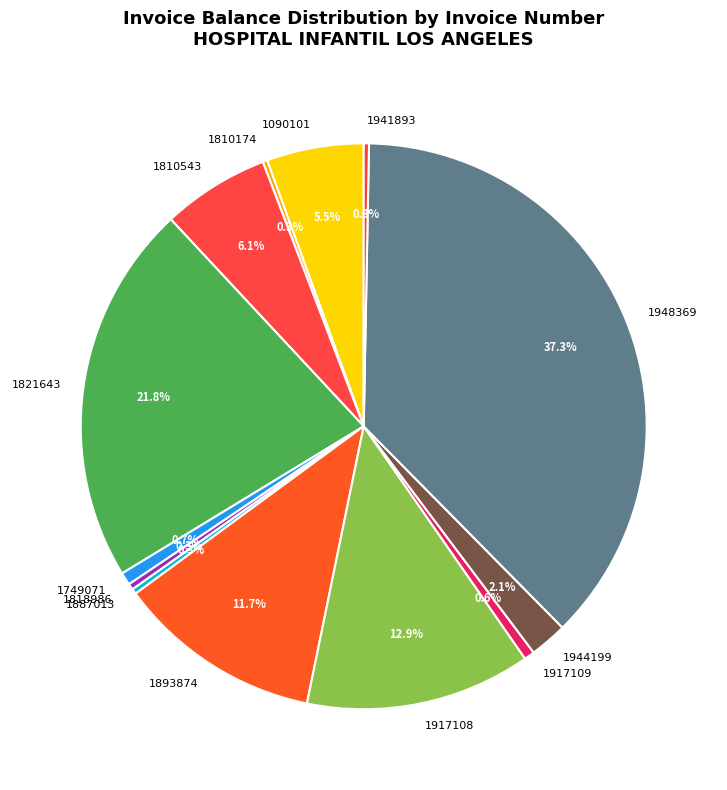

What percentage is the 1821643 slice, to the nearest percent?

22%